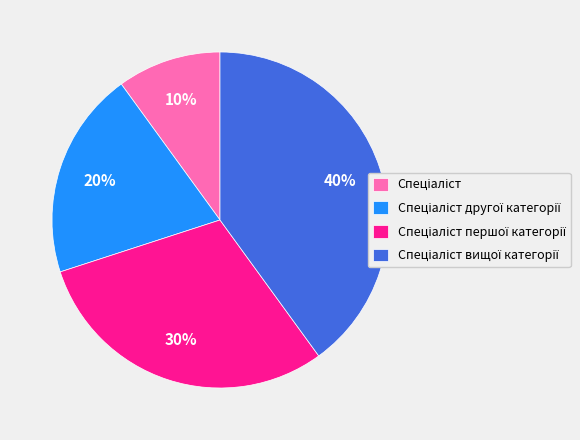

Is there any slice that represents more than half of the pie?

No